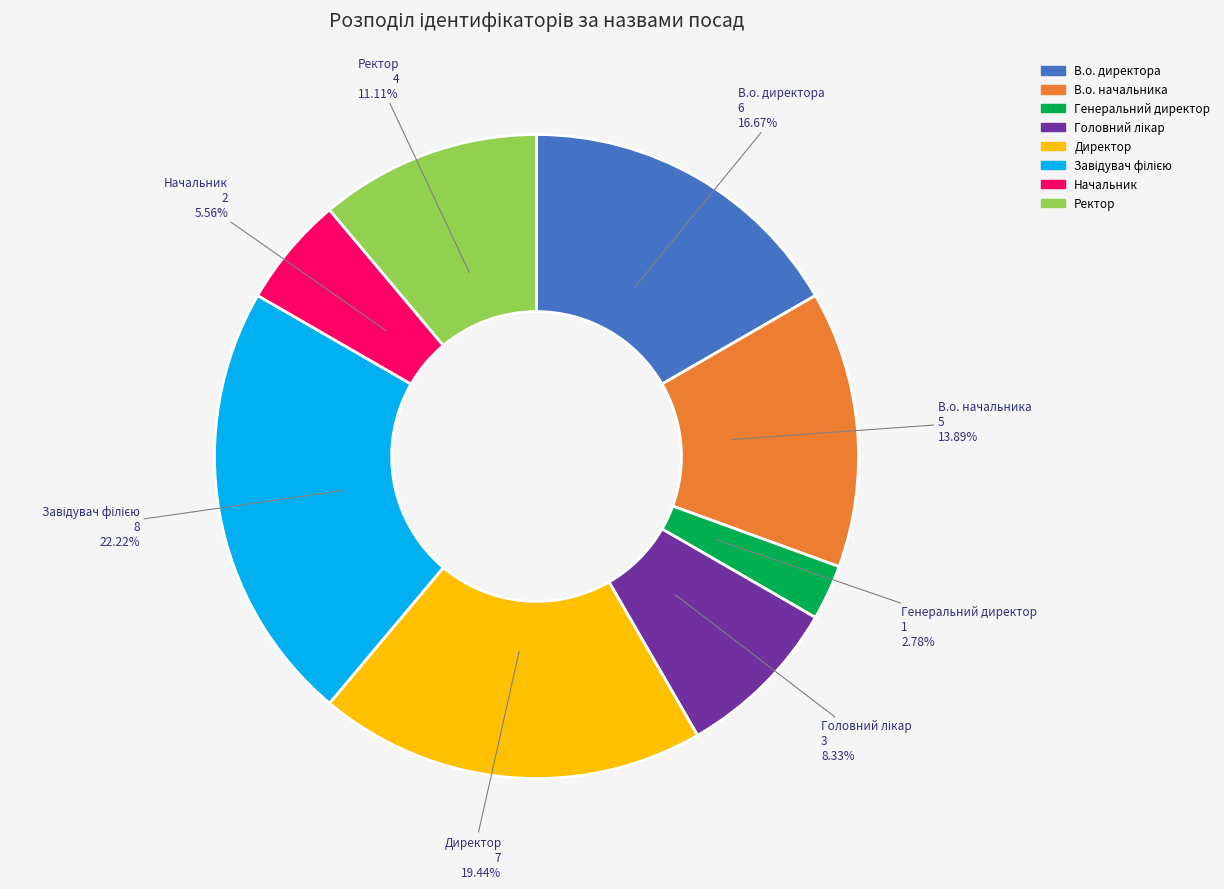

Is Генеральний директор the majority of the pie?

No